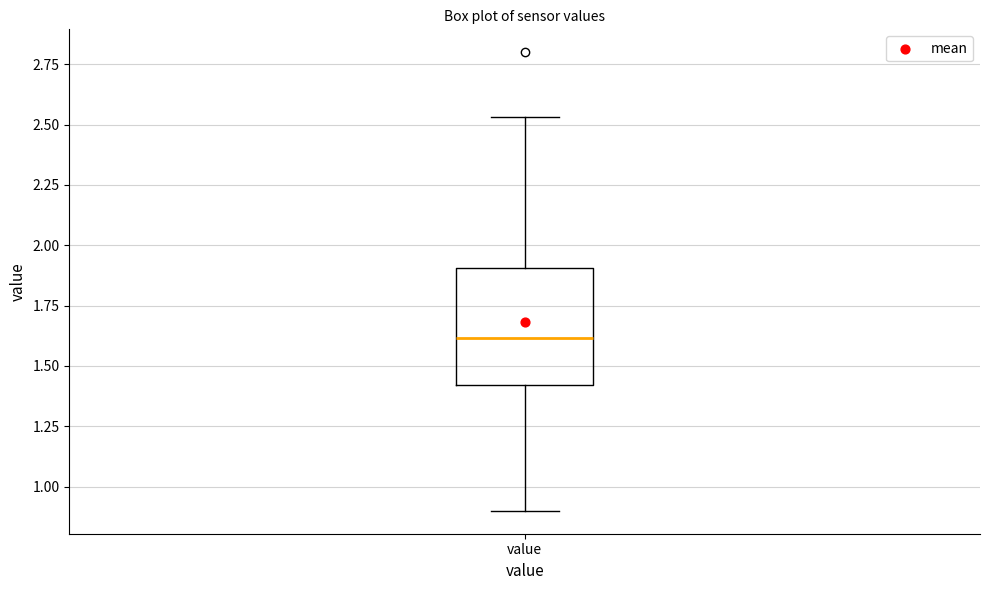

Read this box plot against the y-axis: the position of the median line, the range covered by the box, and the ends of both whiskers. The values are not printed on the chart, so give them approximately, as read against the axis.

median 1.60, box 1.40 to 1.90, whiskers 0.90 to 2.55